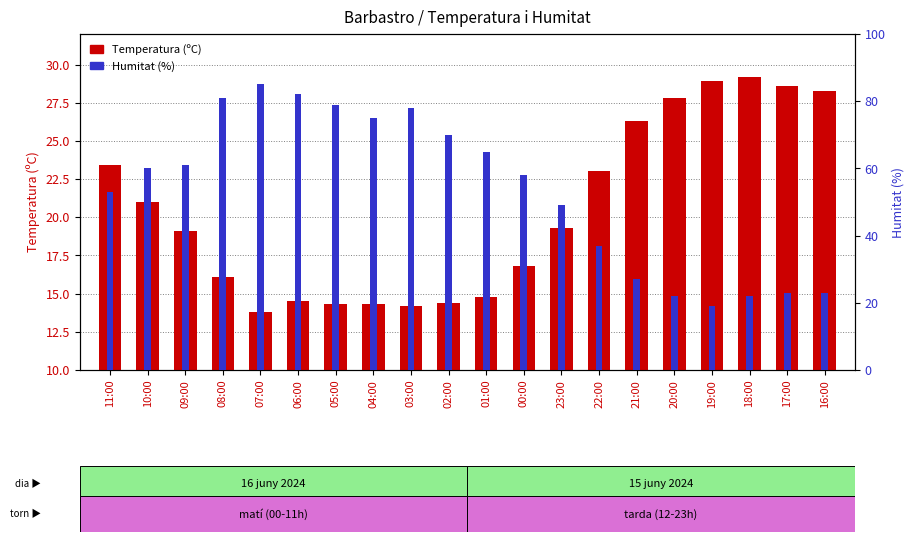

What is the value of the Humitat (%) bar at the 9th from the left?

78.0